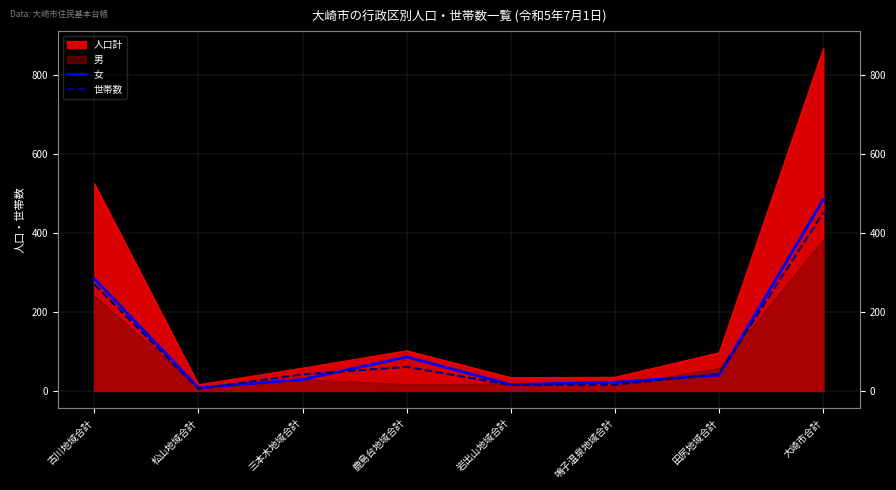

Does the chart have visible grid lines?

Yes